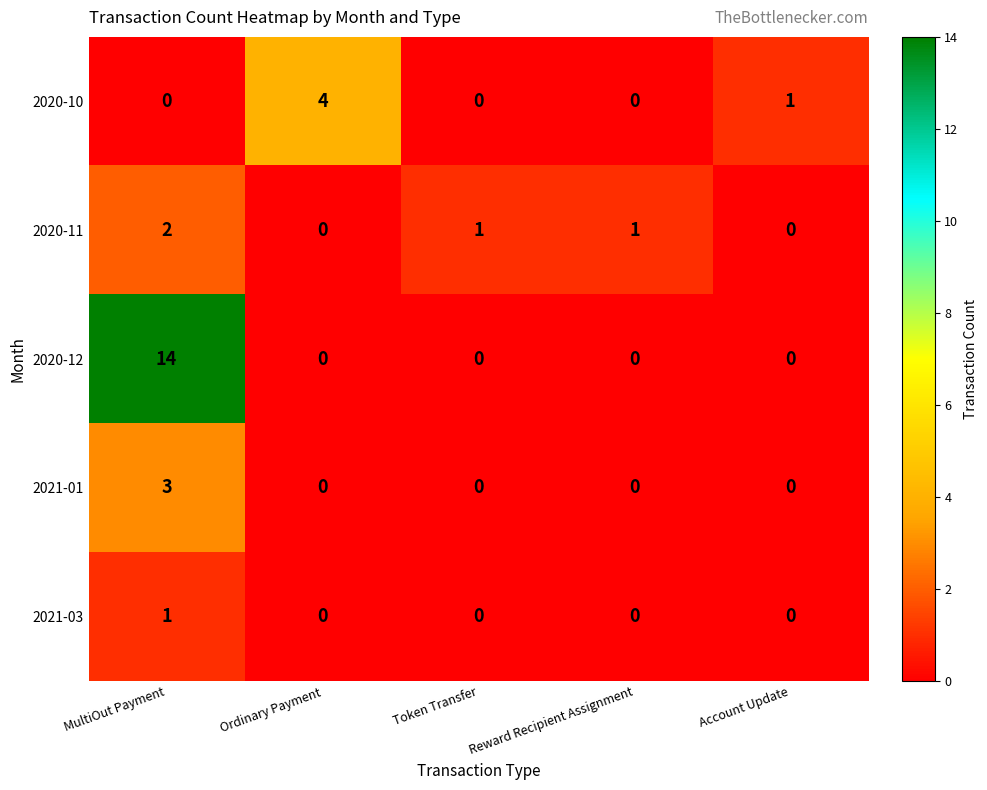

At which category is the sum across all series the highest?

MultiOut Payment